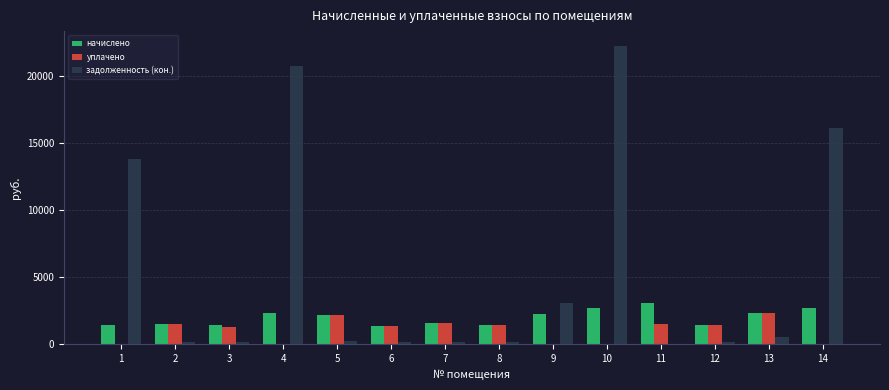

How many values in the задолженность (кон.) series exceed 239?

7